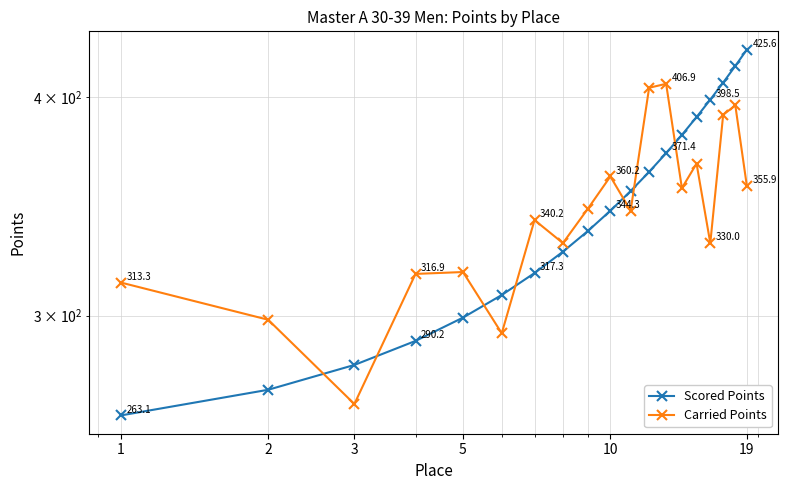

Which series has the largest total across all categories?

Scored Points